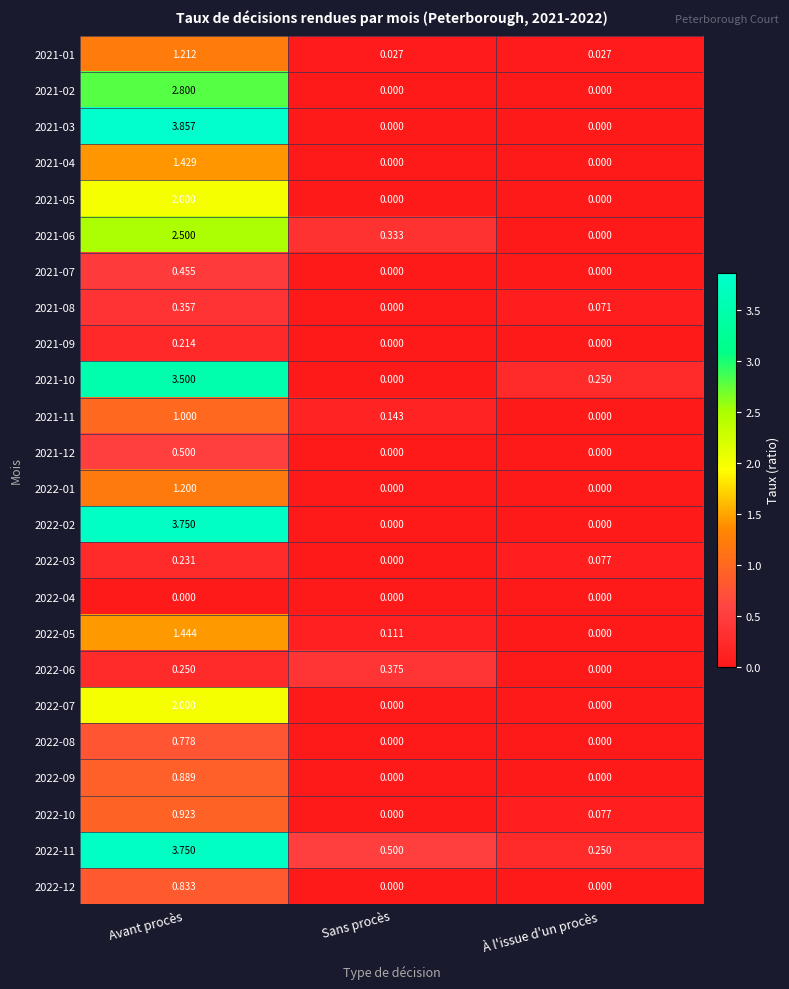

At which category does the chart reach its peak across all series?

Avant procès